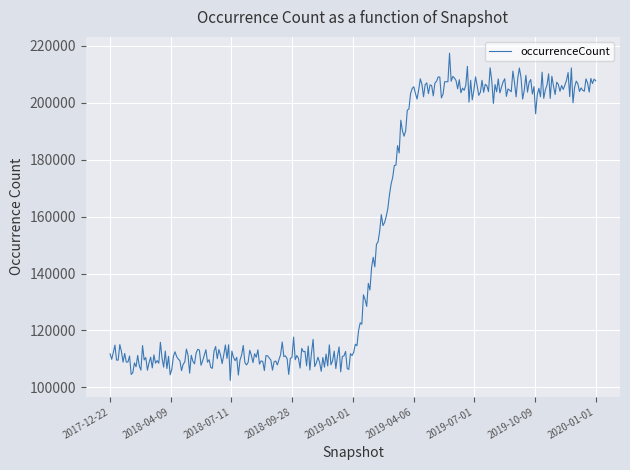

What is the minimum value shown in the chart?

102439.8